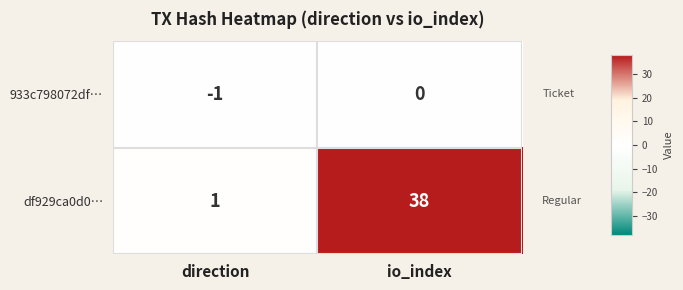

What is the maximum value shown in the chart?

38